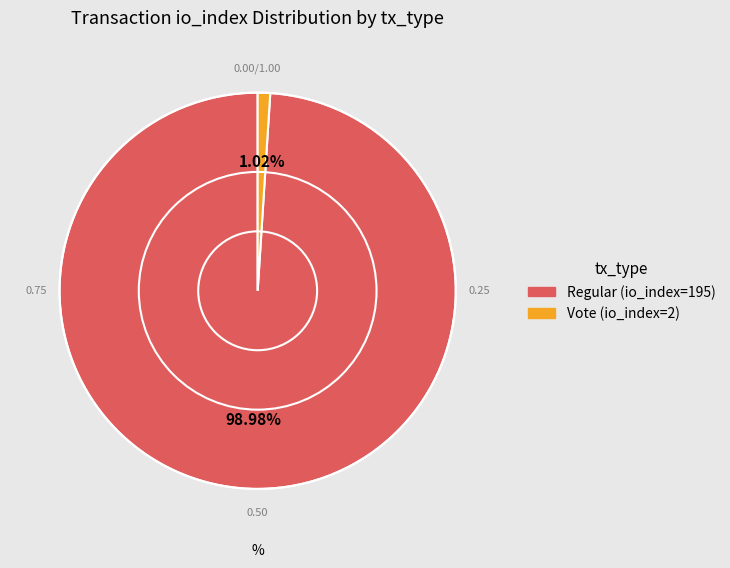

How much of the chart is everything except Vote (io_index=2)?

99.0%